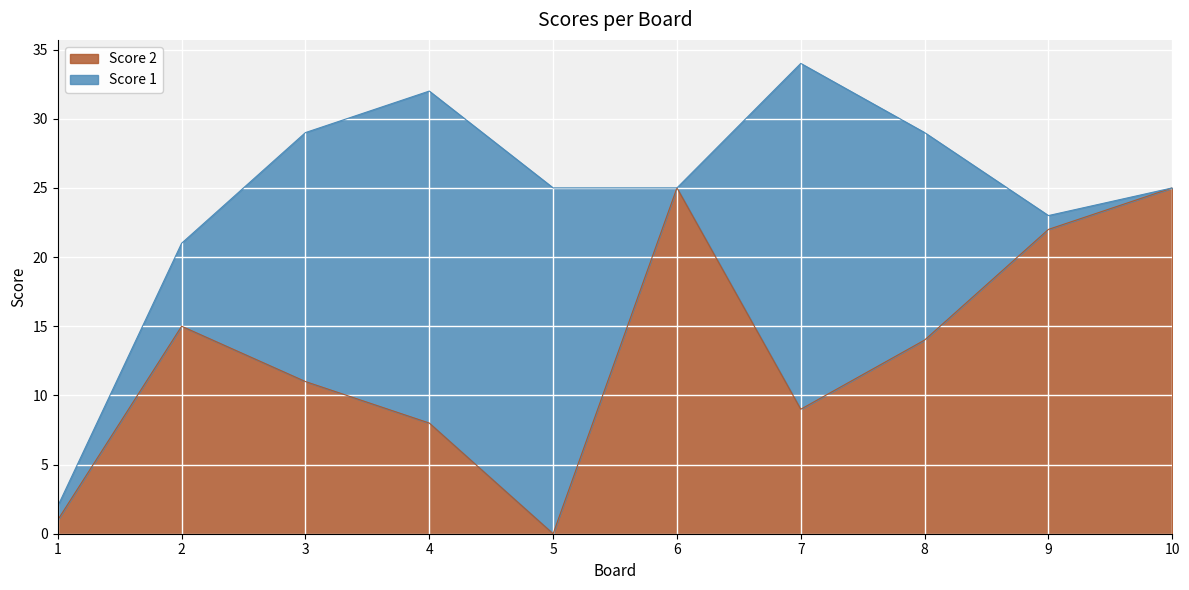

True or false: there are more than 0 points higher than both neighbors.

True